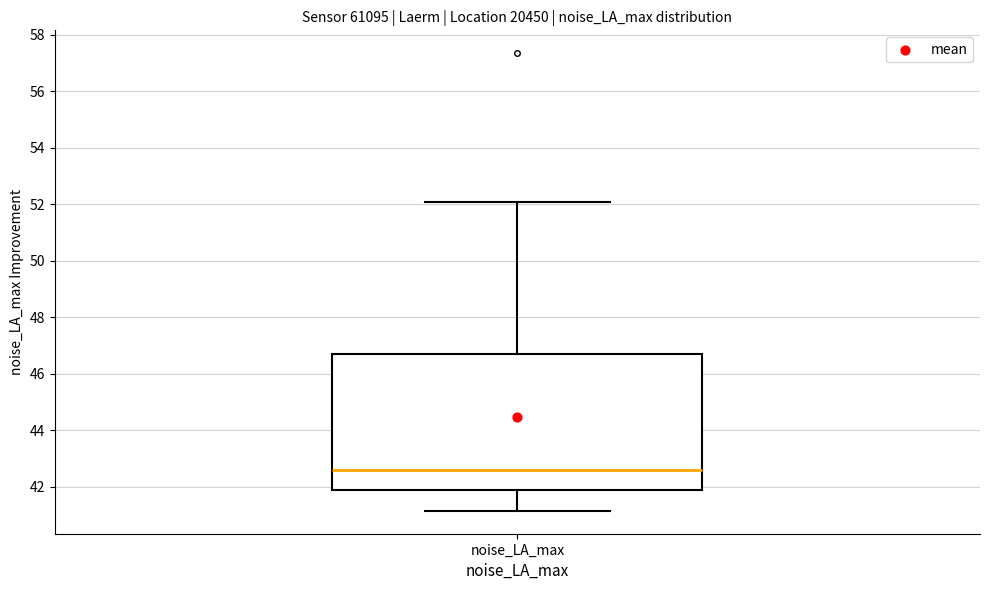

Read this box plot against the y-axis: the position of the median line, the range covered by the box, and the ends of both whiskers. The values are not printed on the chart, so give them approximately, as read against the axis.

median 42.6, box 41.8 to 46.6, whiskers 41.2 to 52.0